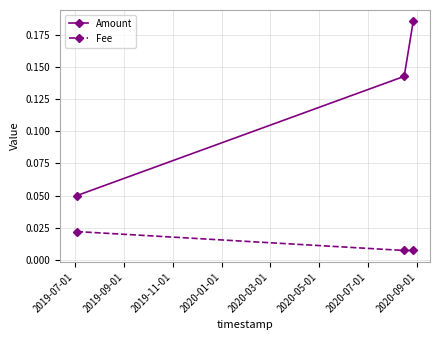

What is the sum of all Amount values?

0.4